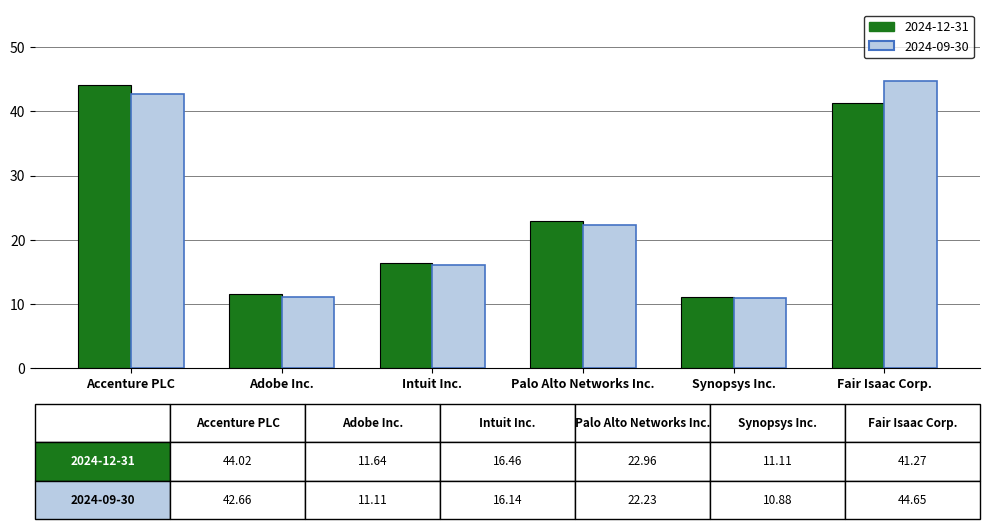

The 2024-09-30 series shows 16.1 at Intuit Inc.. True or false?

True